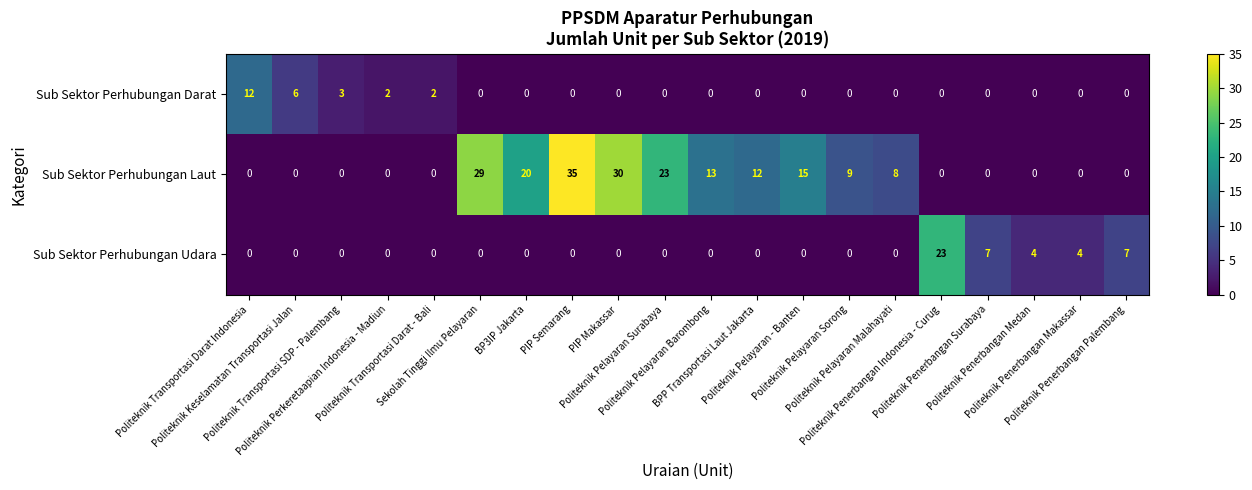

Which series has the largest range (max minus min)?

Sub Sektor Perhubungan Laut